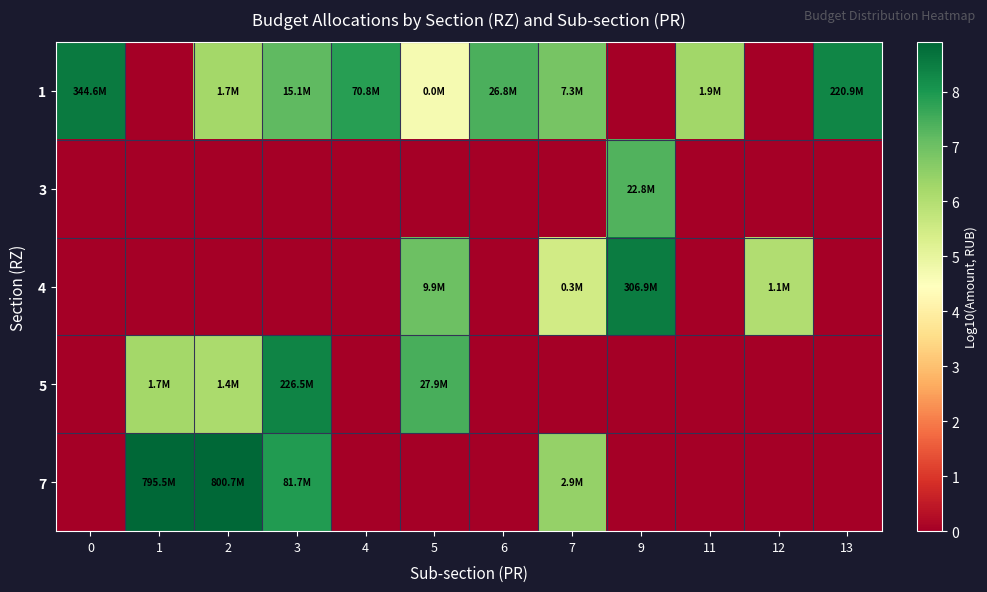

What is the total value across all series at 12?

6.0